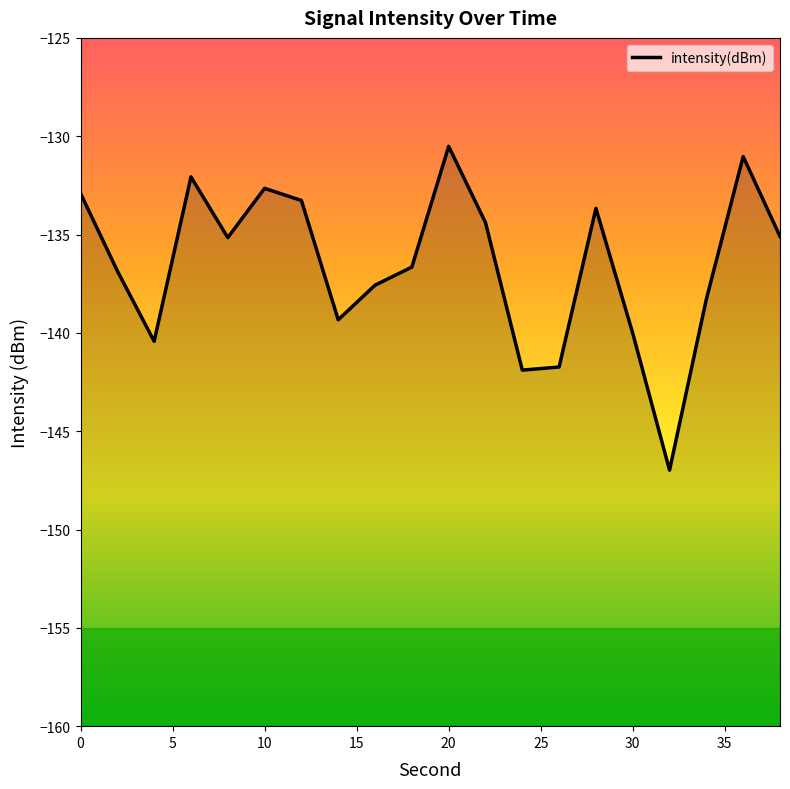

True or false: there are more than 0 points higher than both neighbors.

True